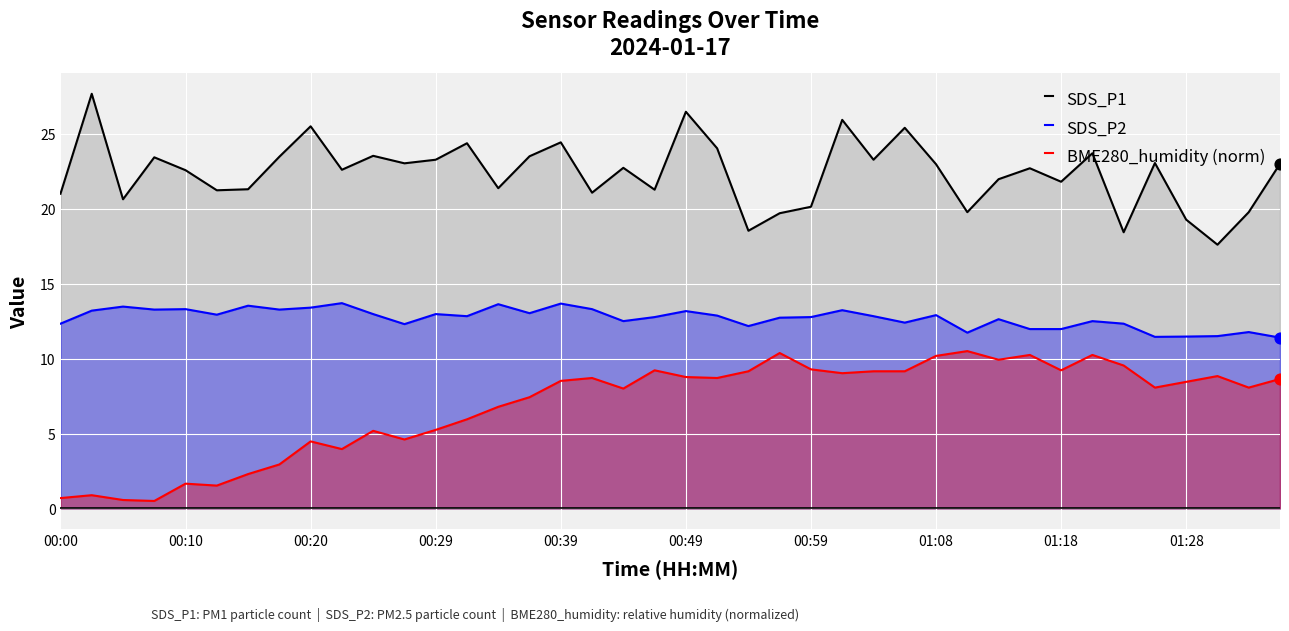

Is the value of BME280_humidity (norm) at 34 greater than the value of SDS_P2 at 15?

No